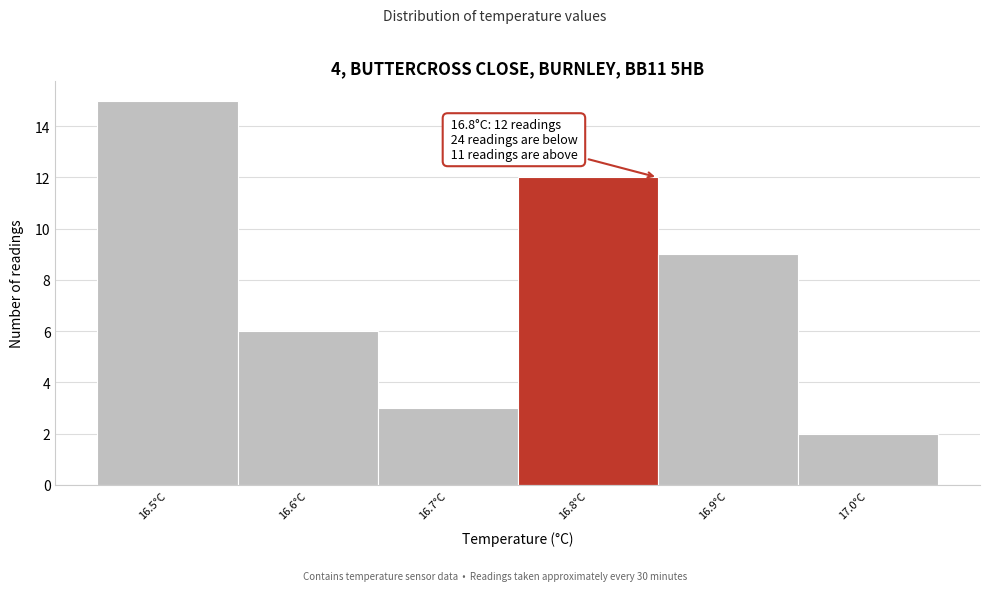

Which range on the x-axis has the tallest bar?

16.45 to 16.55